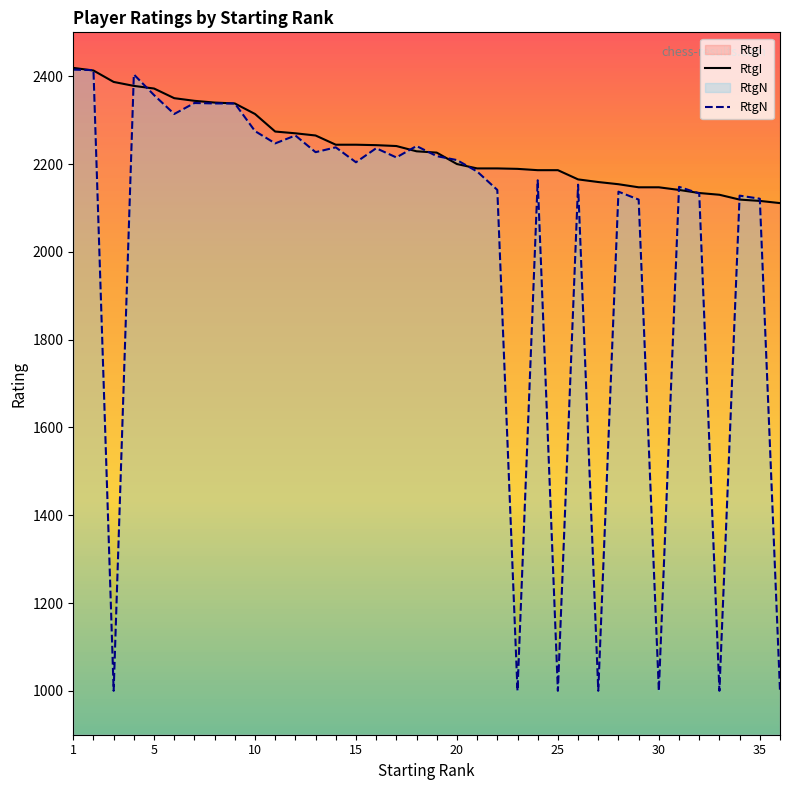

Reading left to right, what are all the values shown in this chart?

RtgI: 2419	2413	2387	2378	2372	2350	2344	2340	2338	2314	2274	2270	2265	2244	2244	2243	2241	2229	2226	2200	2190	2190	2189	2186	2186	2165	2159	2154	2147	2147	2141	2134	2130	2119	2116	2111
RtgN: 2415	2414	1000	2404	2357	2314	2339	2338	2338	2275	2247	2265	2227	2238	2204	2236	2215	2241	2218	2209	2183	2141	1000	2163	1000	2153	1000	2137	2119	1000	2148	2133	1000	2128	2121	1000